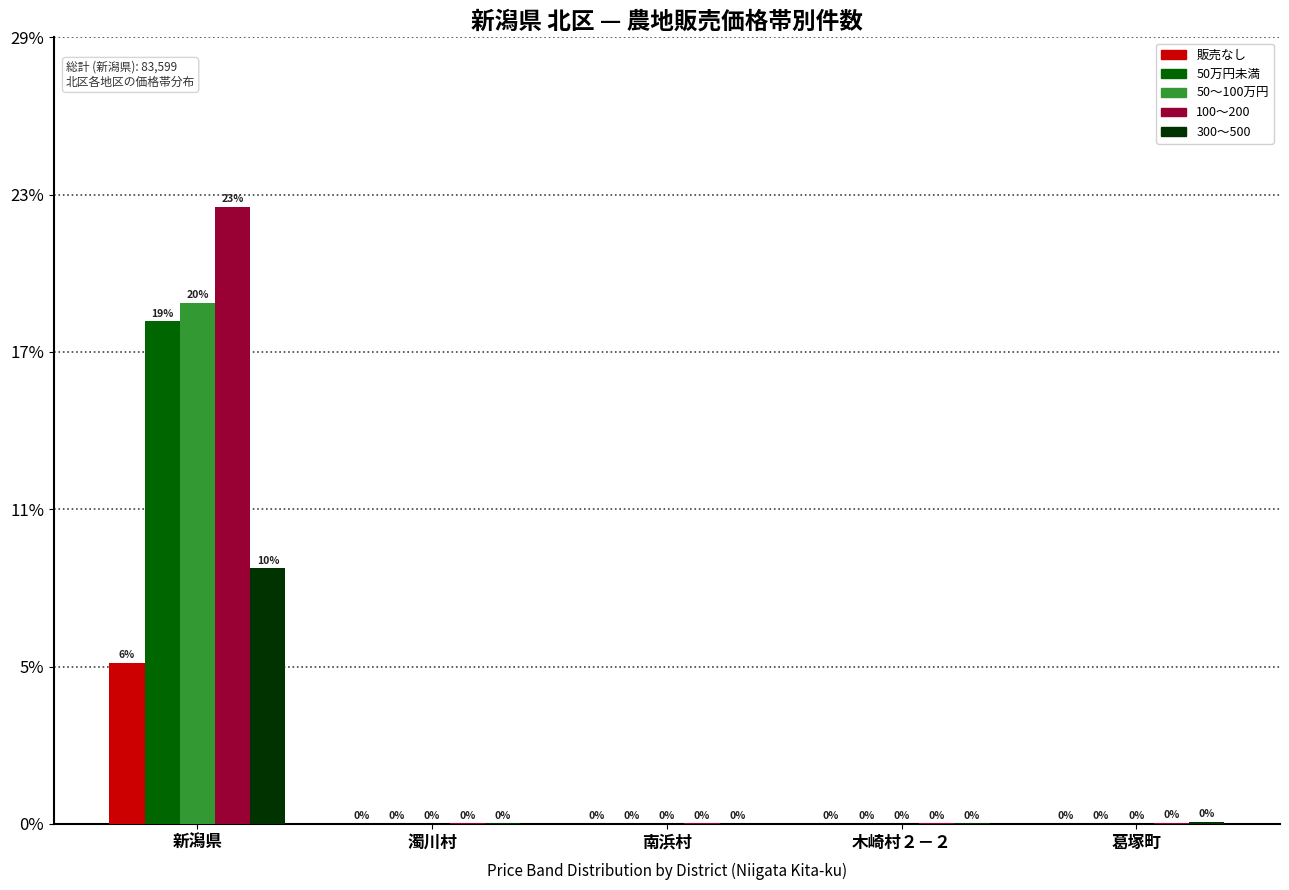

At 新潟県, list the series in order from smallest to largest.

販売なし, 300～500, 50万円未満, 50～100万円, 100～200